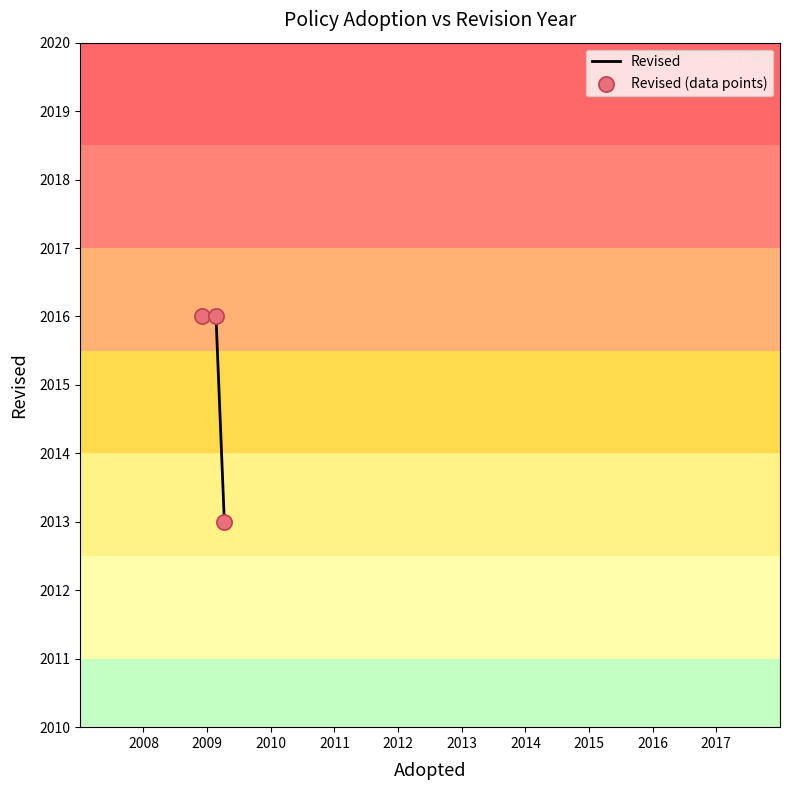

What is the difference between the second highest and minimum values?

3